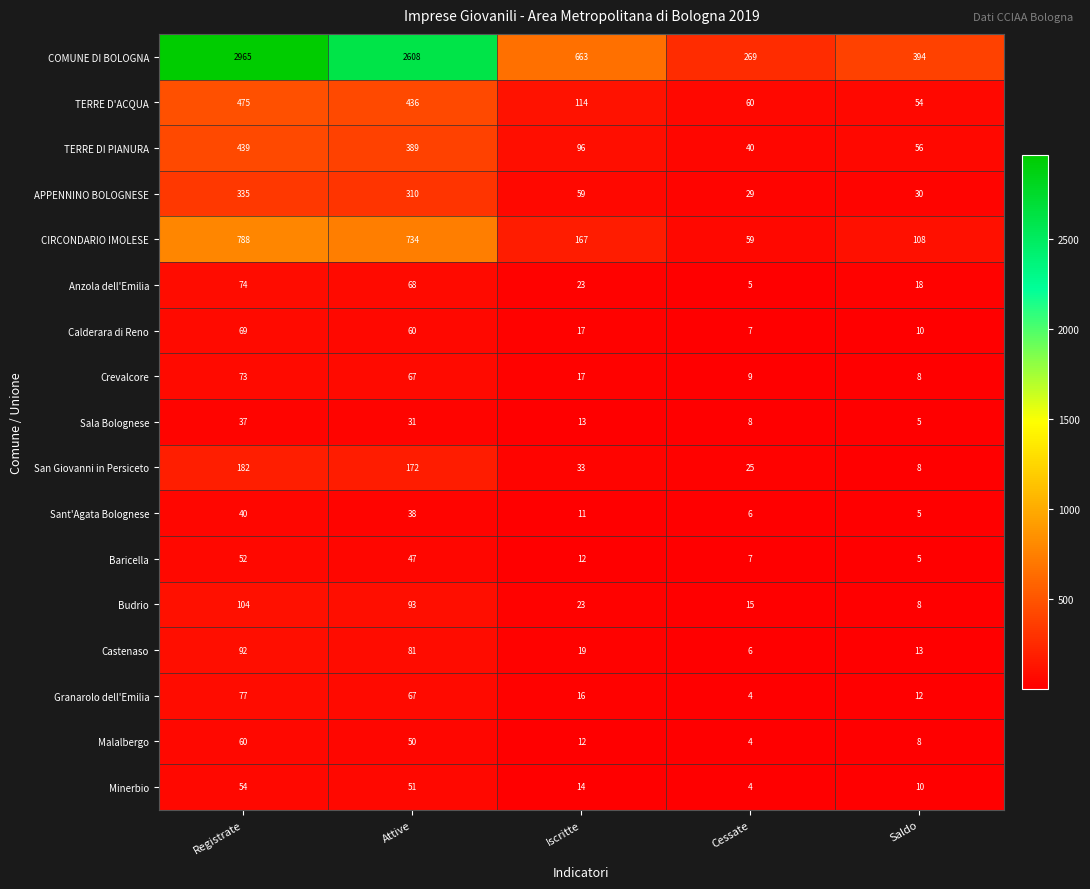

What is the maximum value shown in the chart?

2965